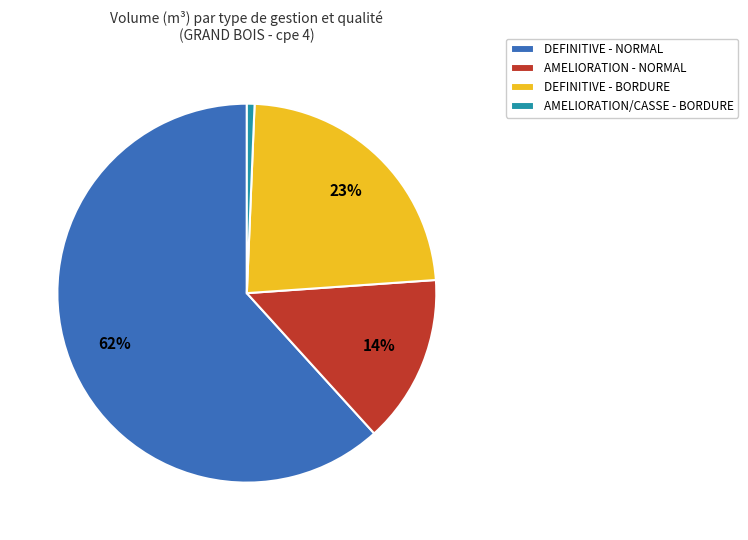

Combined, do DEFINITIVE - BORDURE and DEFINITIVE - NORMAL account for over 50%?

Yes